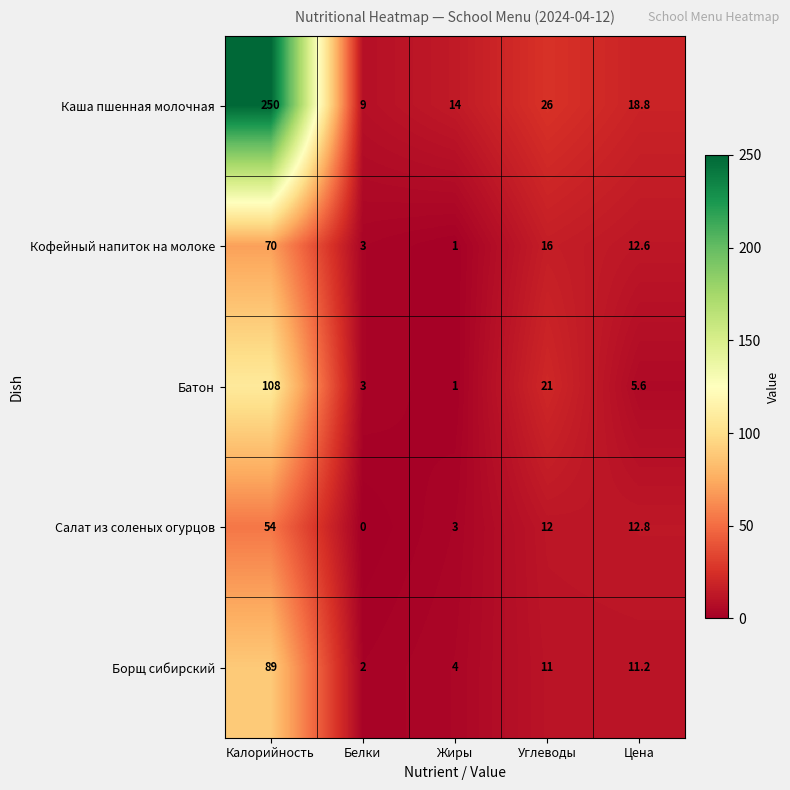

What is the difference between the maximum and minimum values in the Каша пшенная молочная series?

241.0